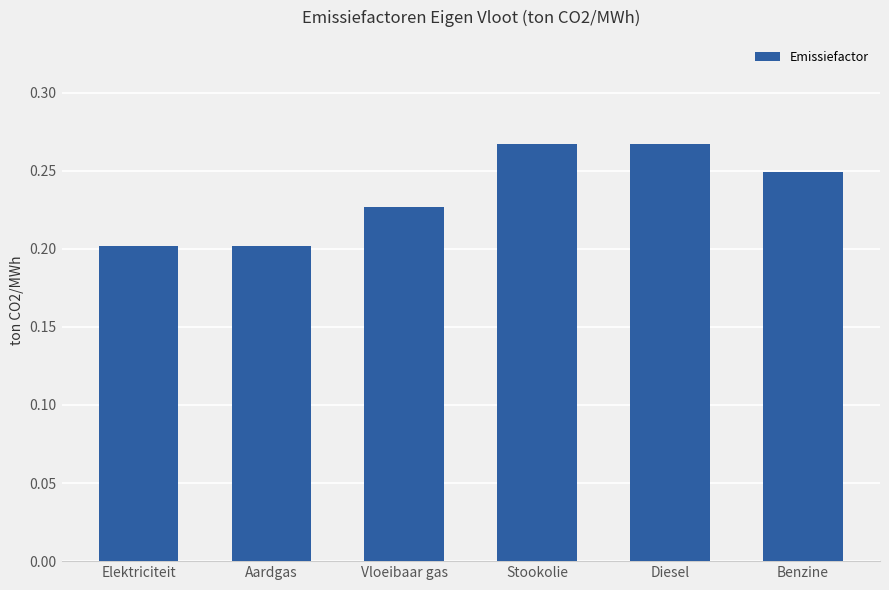

The chart shows a value of 0.3 at Aardgas. True or false?

False